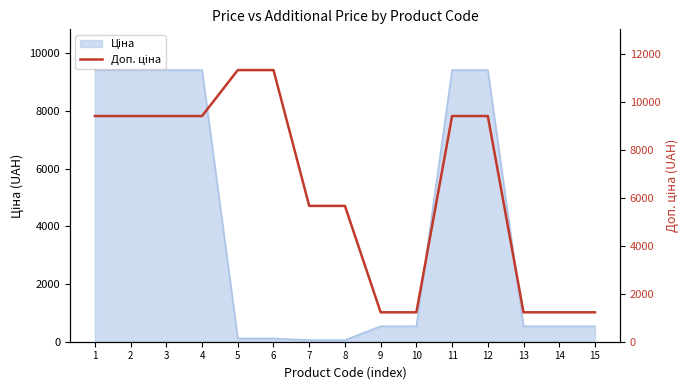

Between 4 and 11, which is larger?

4